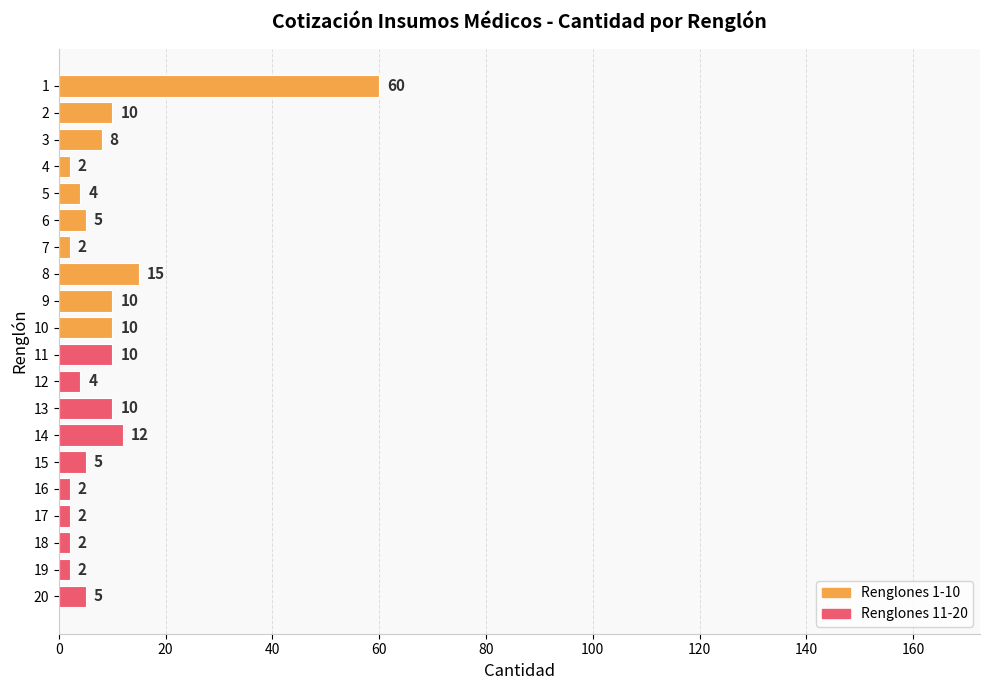

What is the value of the 13th bar from the top?

10